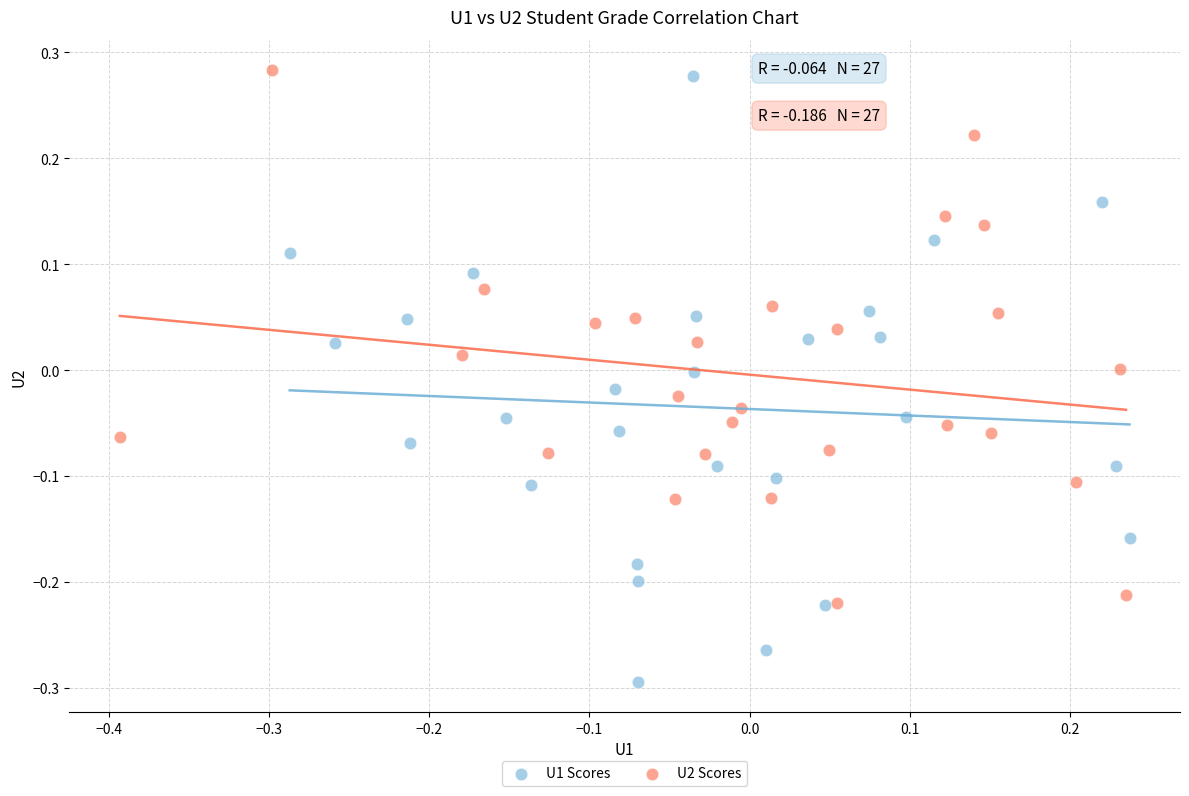

Which series contains the lowest Y value?

U1 Scores